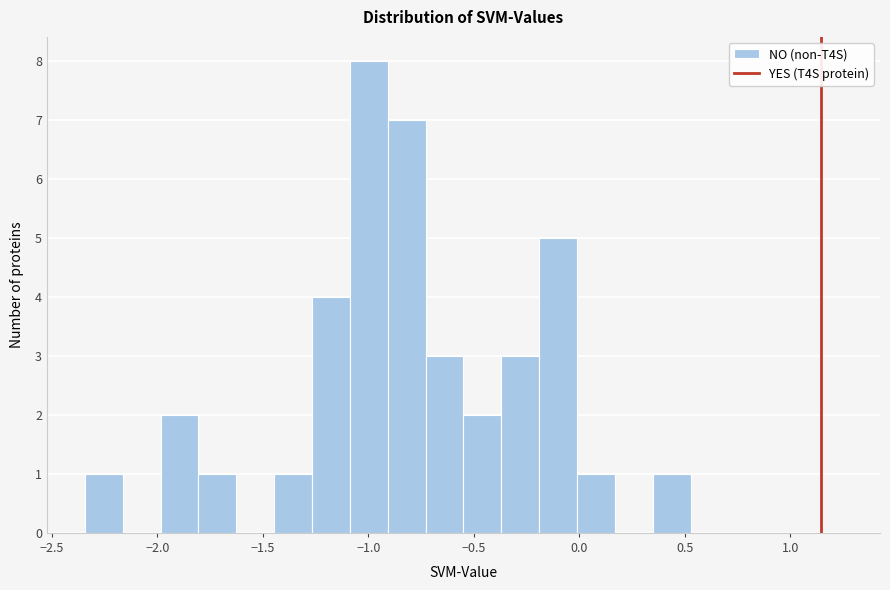

Around what value on the x-axis is the tallest bar? Give the approximate position of its centre, as read against the axis.

-1.00